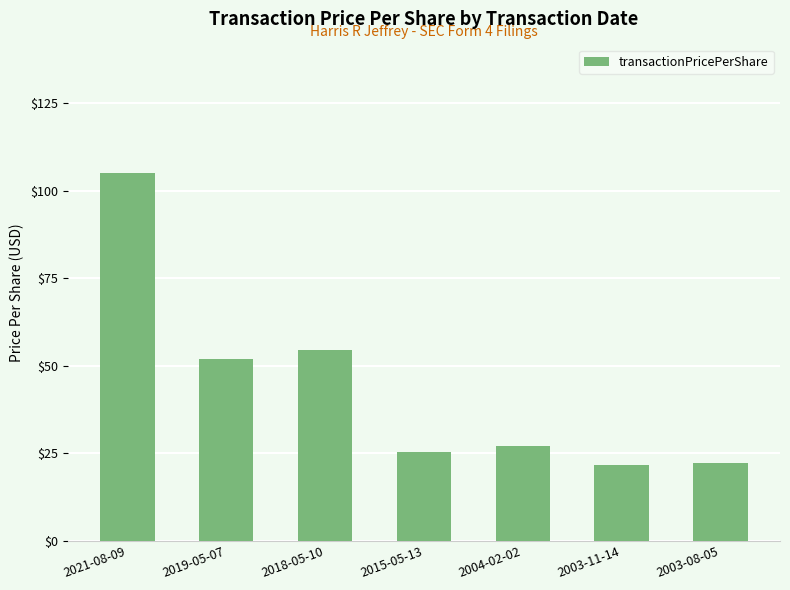

What is the sum of all values?

307.7